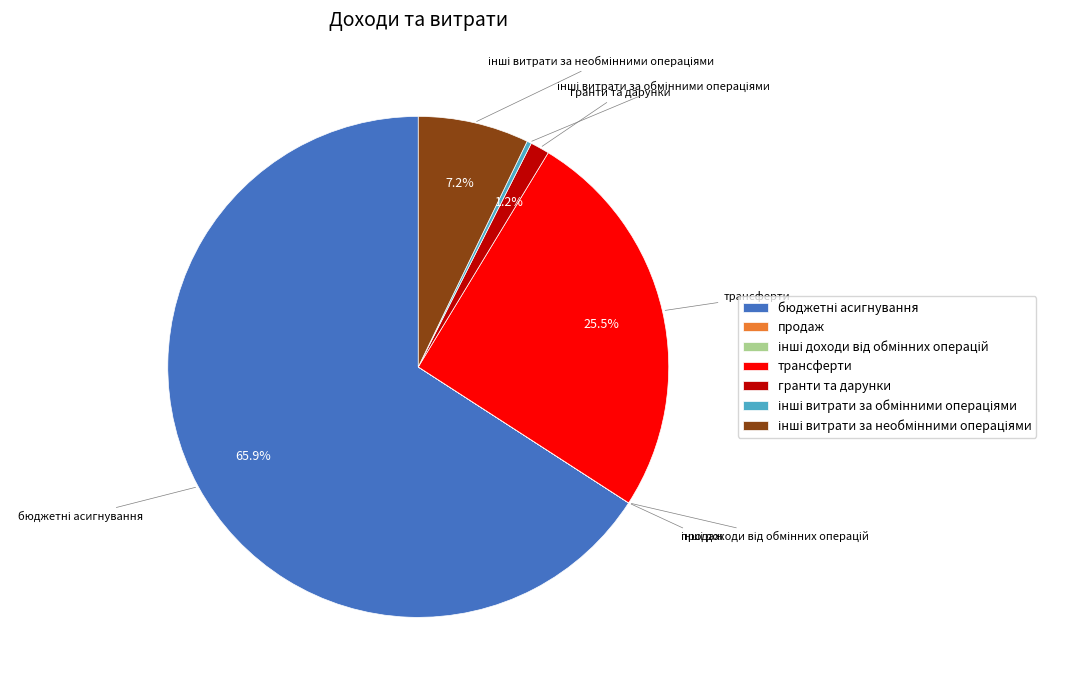

Is the sum of трансферти and гранти та дарунки greater than half?

No